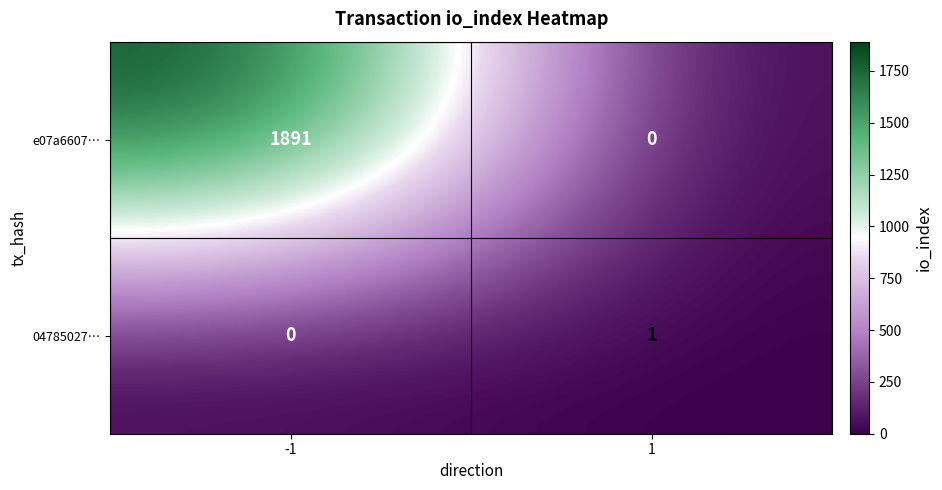

Which series has the largest total across all categories?

e07a6607…